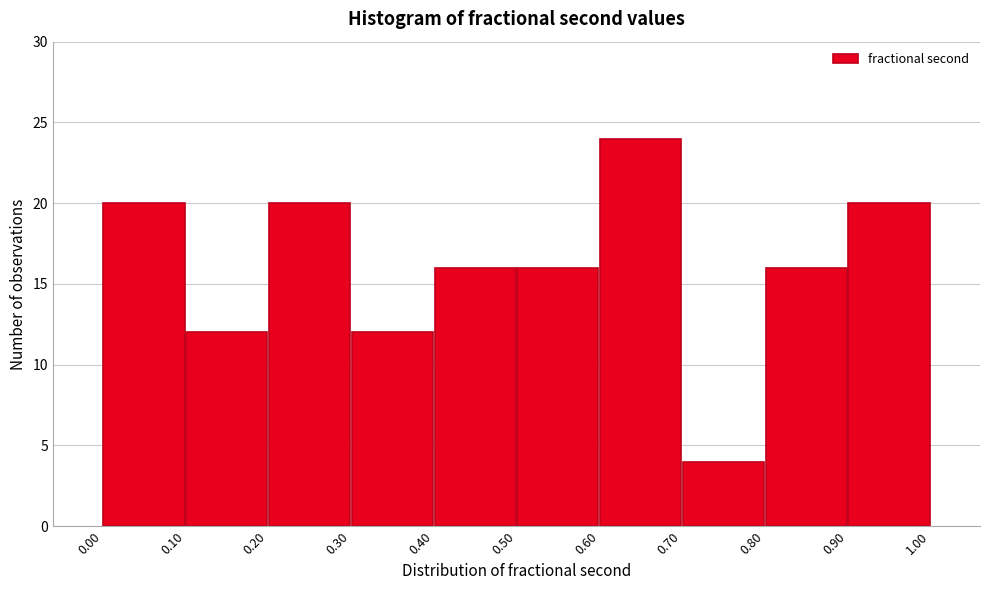

Which range on the x-axis has the tallest bar?

0.60 to 0.70